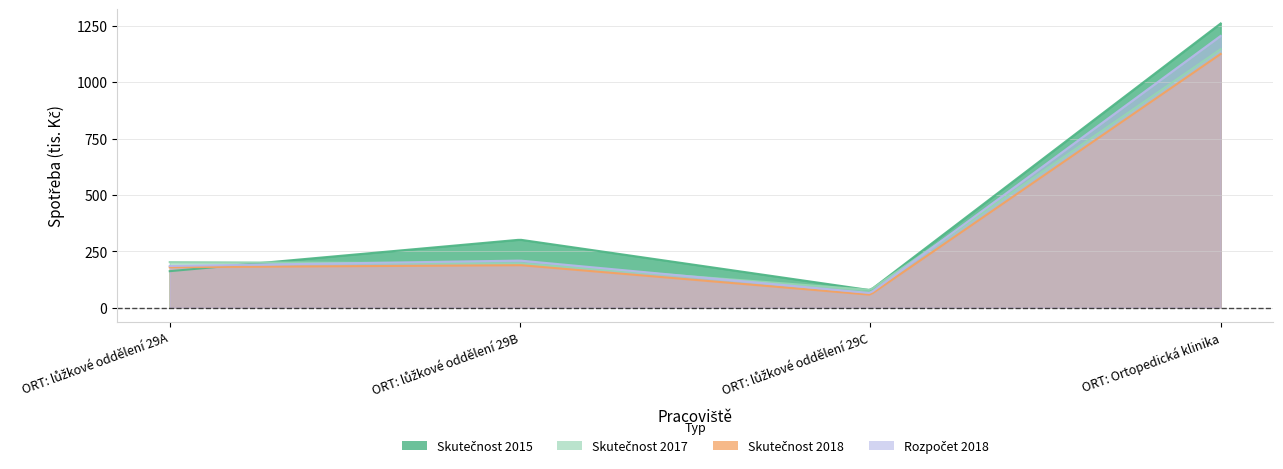

In Skutečnost 2018, how many points are higher than both neighbors (excluding endpoints)?

1